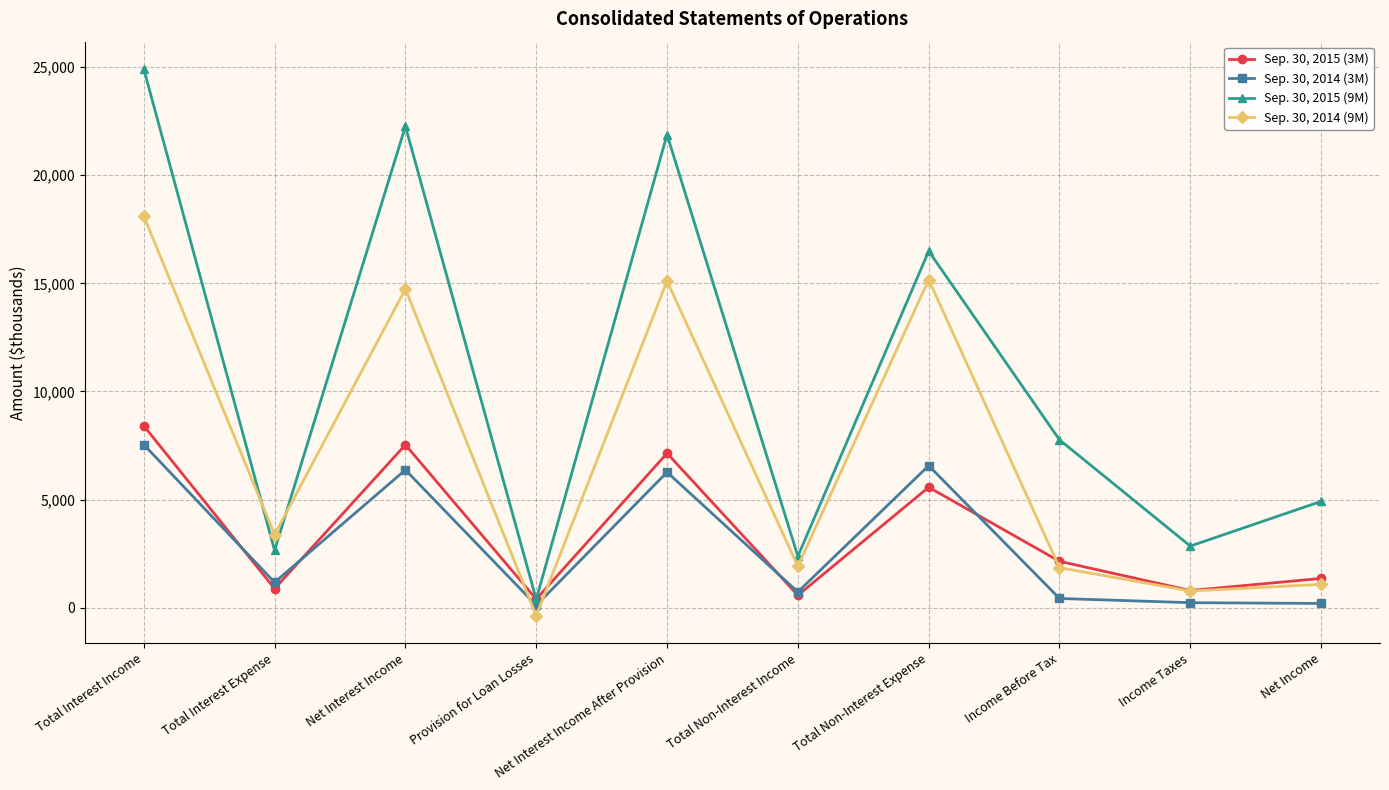

What is the difference between the Sep. 30, 2014 (9M) values at Net Interest Income After Provision and Income Before Tax?

13259